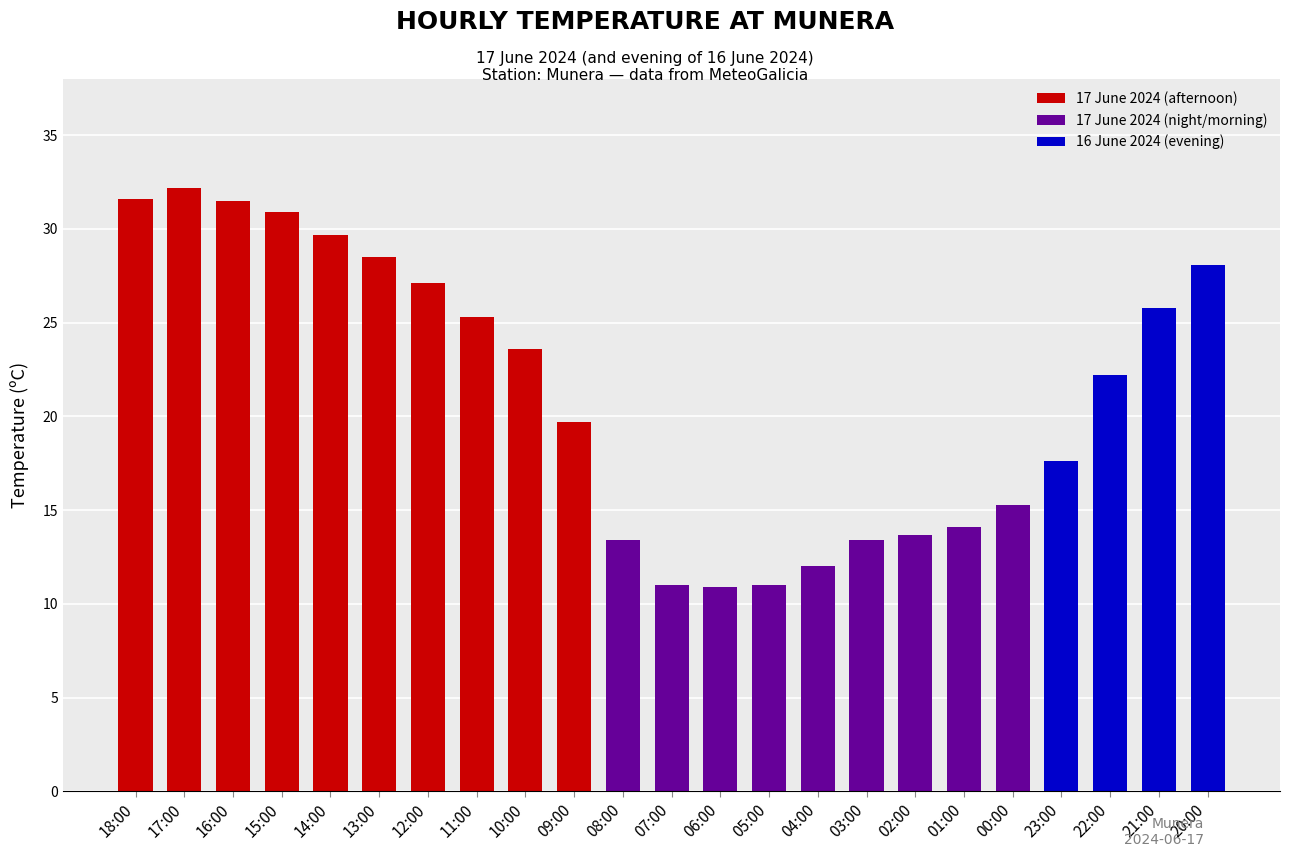

True or false: the data shows 28.5 at 13:00.

True